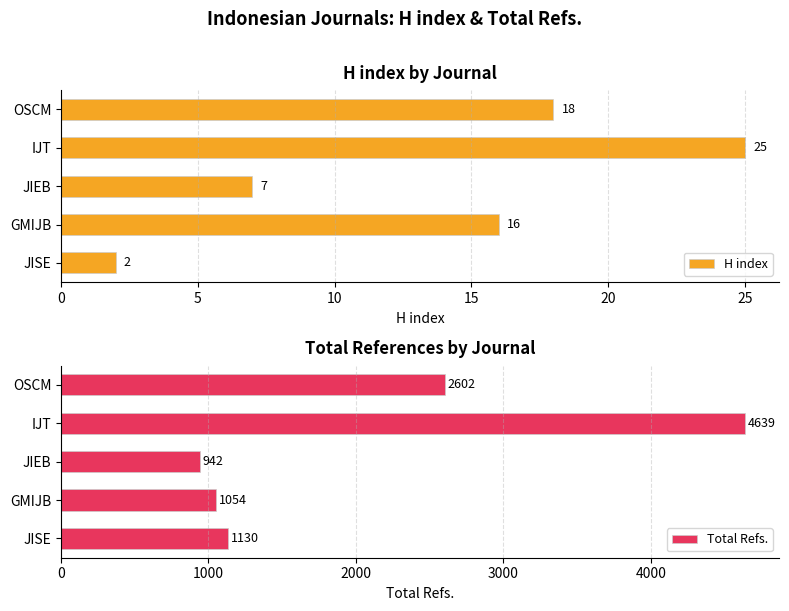

What is the lowest value of the Total Refs. series?

942